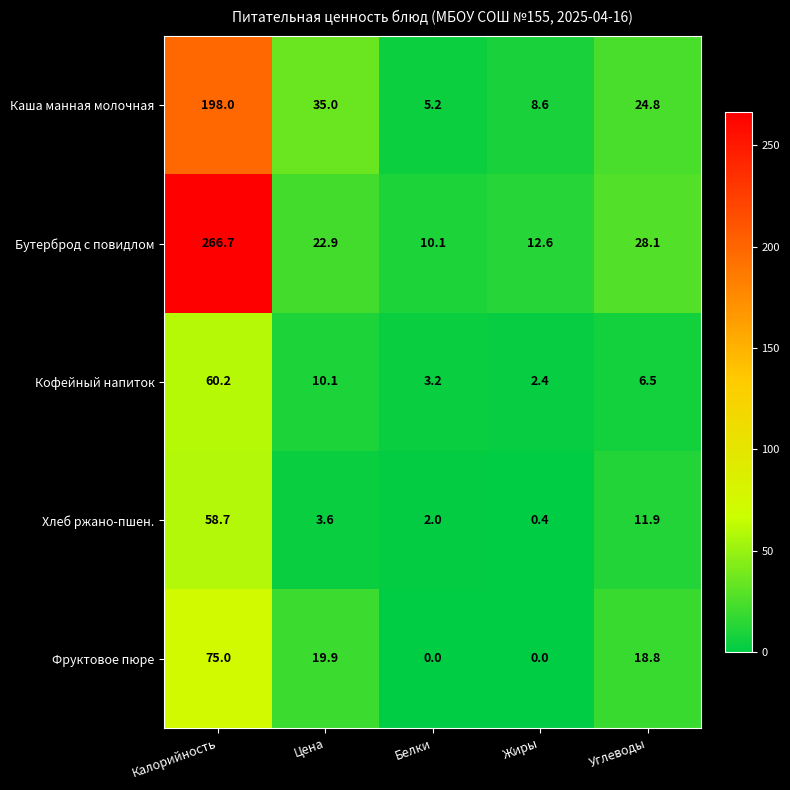

At which category does the chart reach its peak across all series?

Калорийность